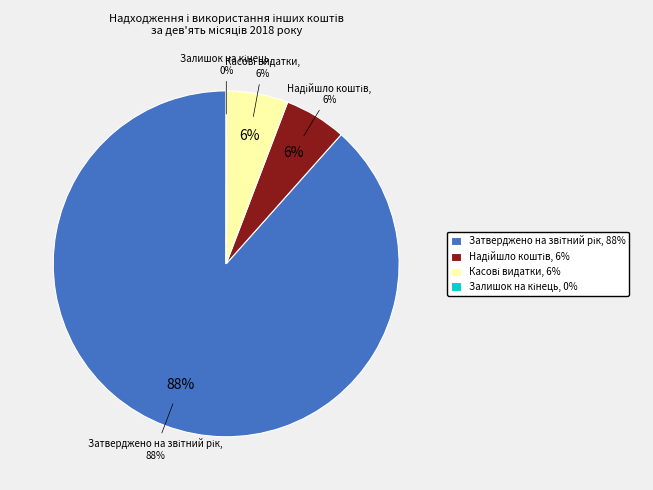

True or false: Касові видатки accounts for 6% of the total.

True